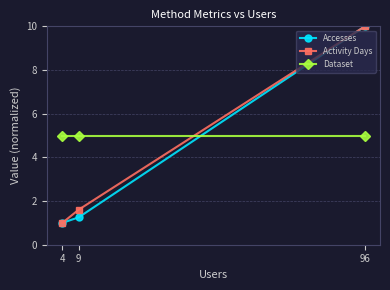

What is the total value across all series at 96?

25.0